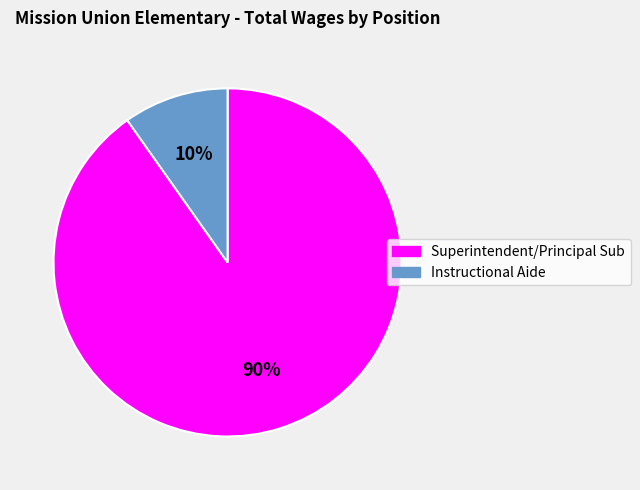

Is it true that Instructional Aide is 16% of the pie?

False